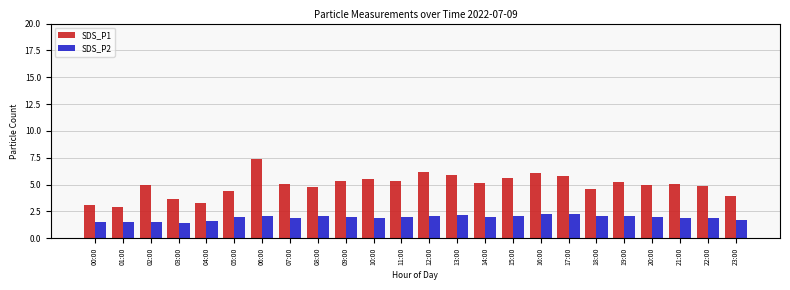

True or false: SDS_P1 has a value of 3.1 at 14:00.

False